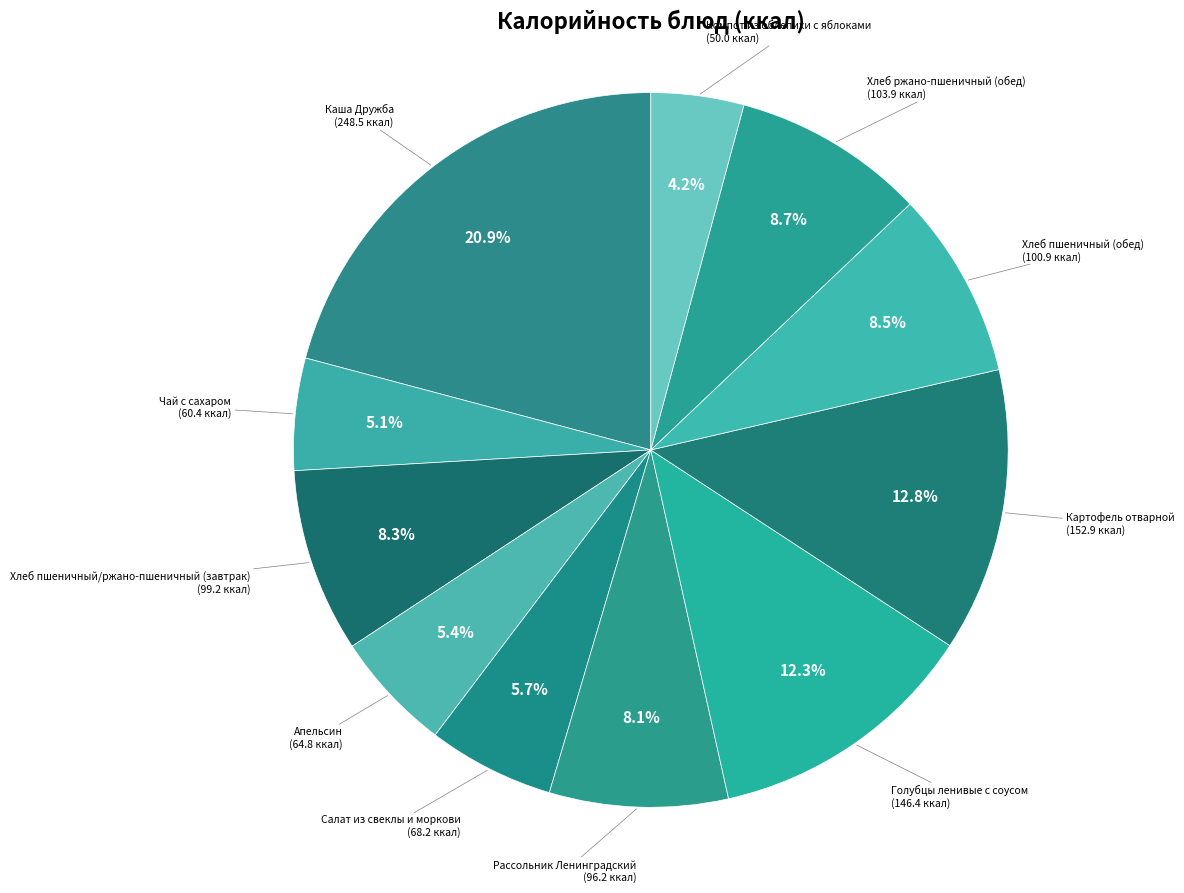

Which category has the biggest portion of the pie?

Каша Дружба